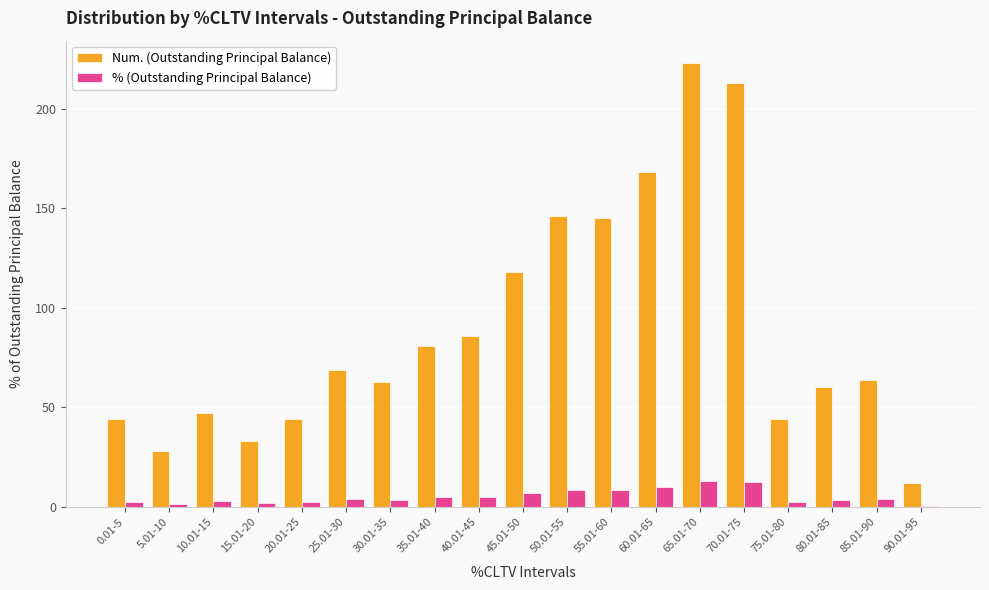

Rank the series by their maximum value, from highest to lowest.

Num. (Outstanding Principal Balance), % (Outstanding Principal Balance)